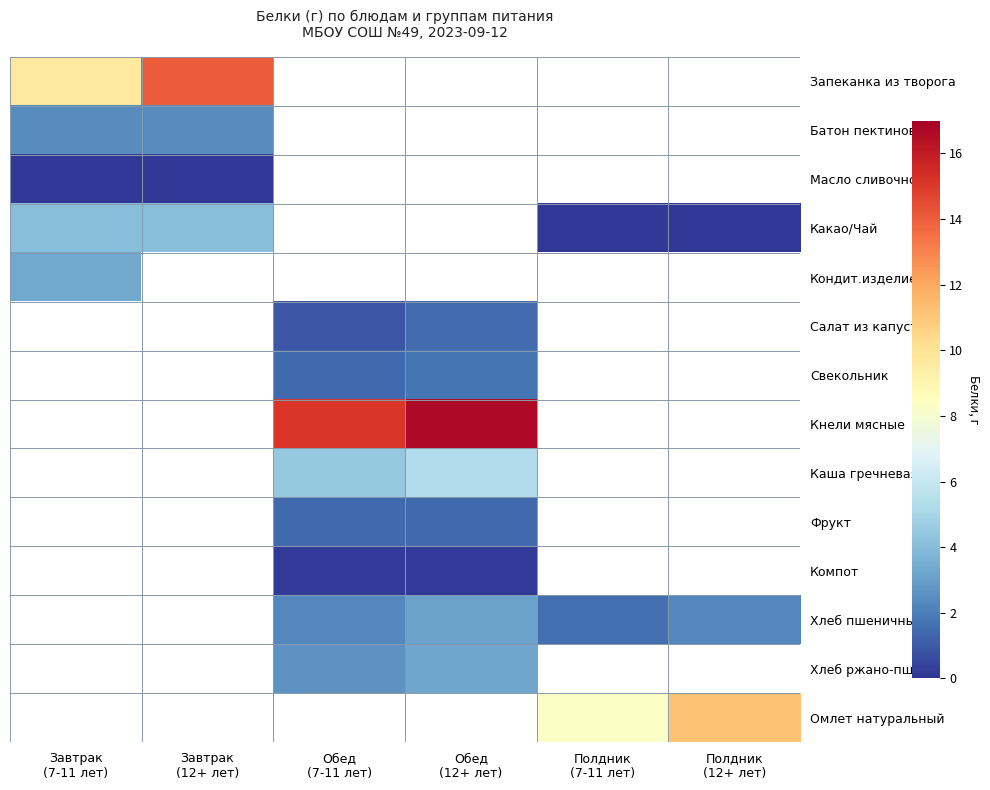

The Запеканка из творога series shows 9.6 at Завтрак (7-11 лет). True or false?

True